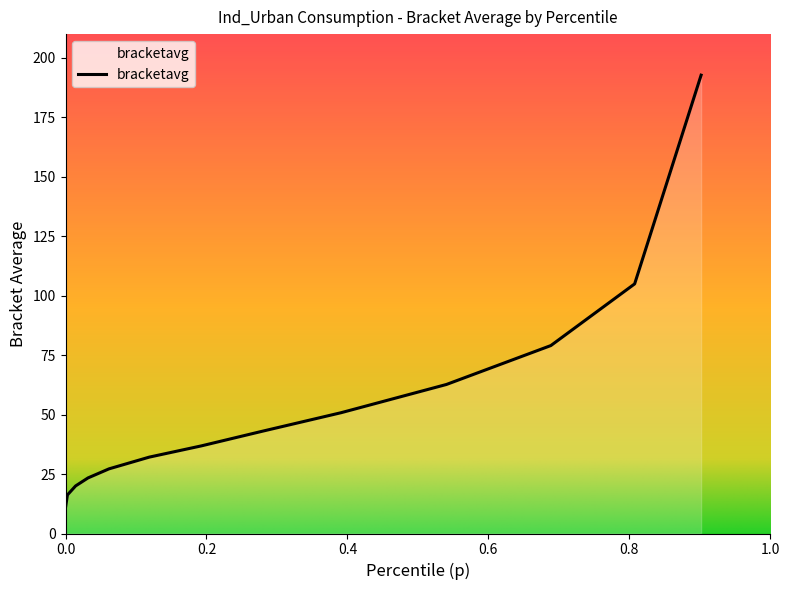

How many lines are shown in the chart?

1